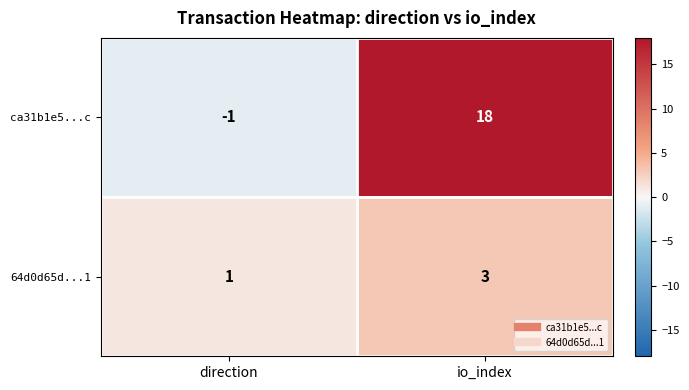

Which series changed the most between direction and io_index?

ca31b1e5...c